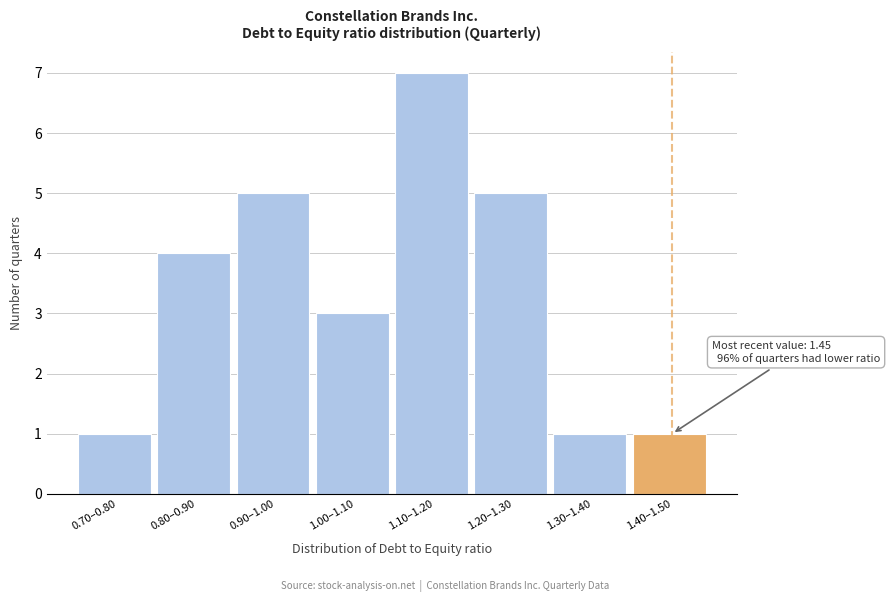

Reading left to right, what are all the values shown in this chart?

1	4	5	3	7	5	1	1